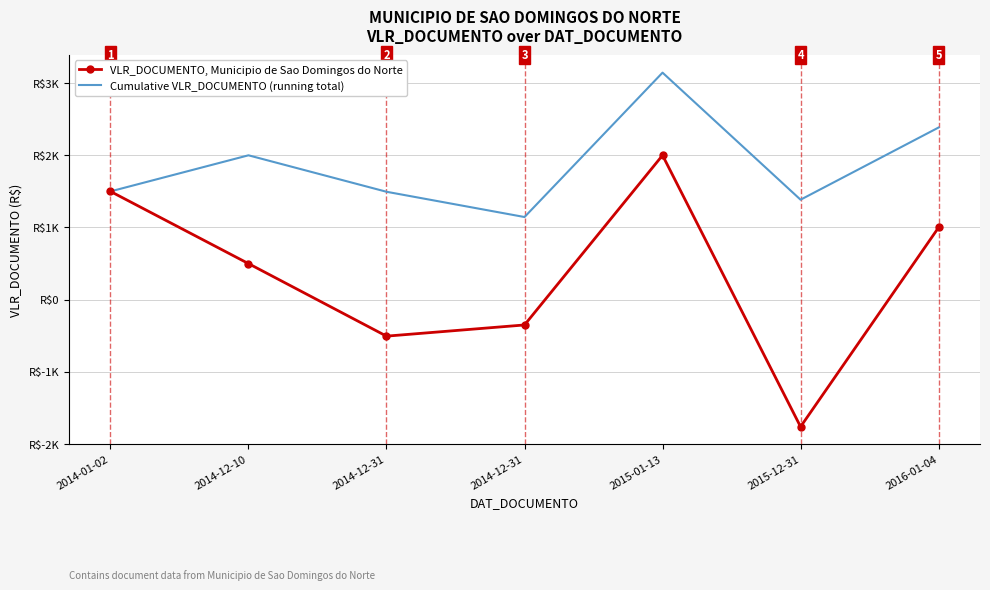

What are all the series names shown in the legend?

VLR_DOCUMENTO, Municipio de Sao Domingos do Norte, Cumulative VLR_DOCUMENTO (running total)